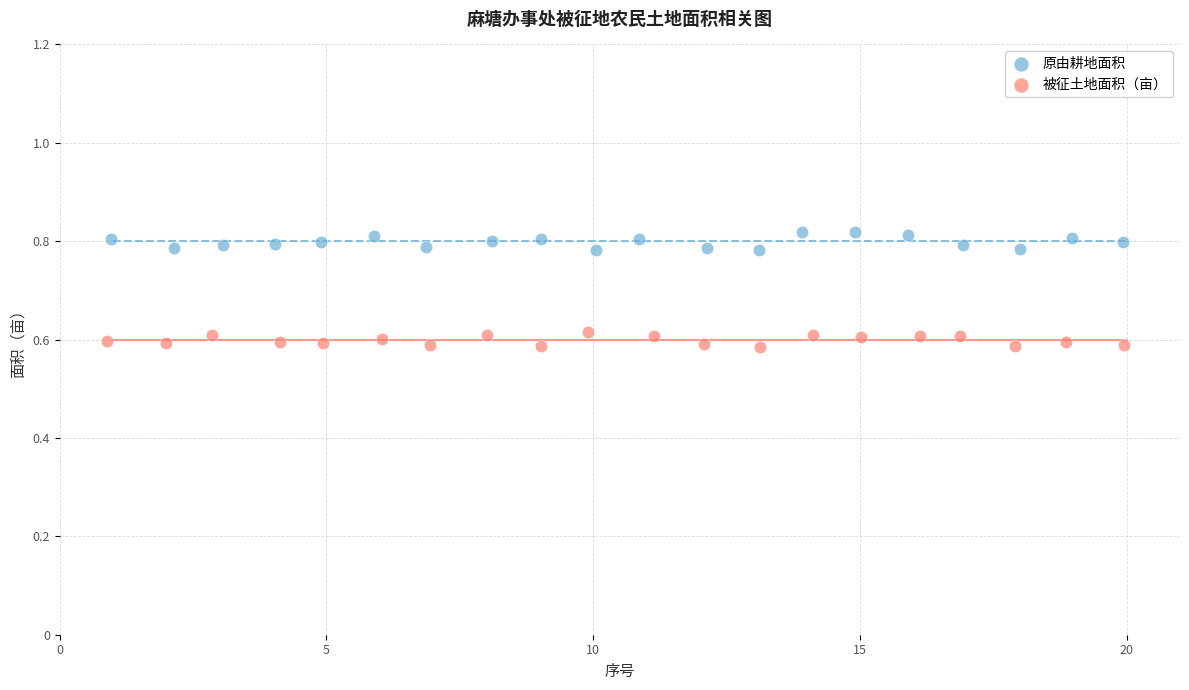

Which series contains the lowest Y value?

被征土地面积（亩）